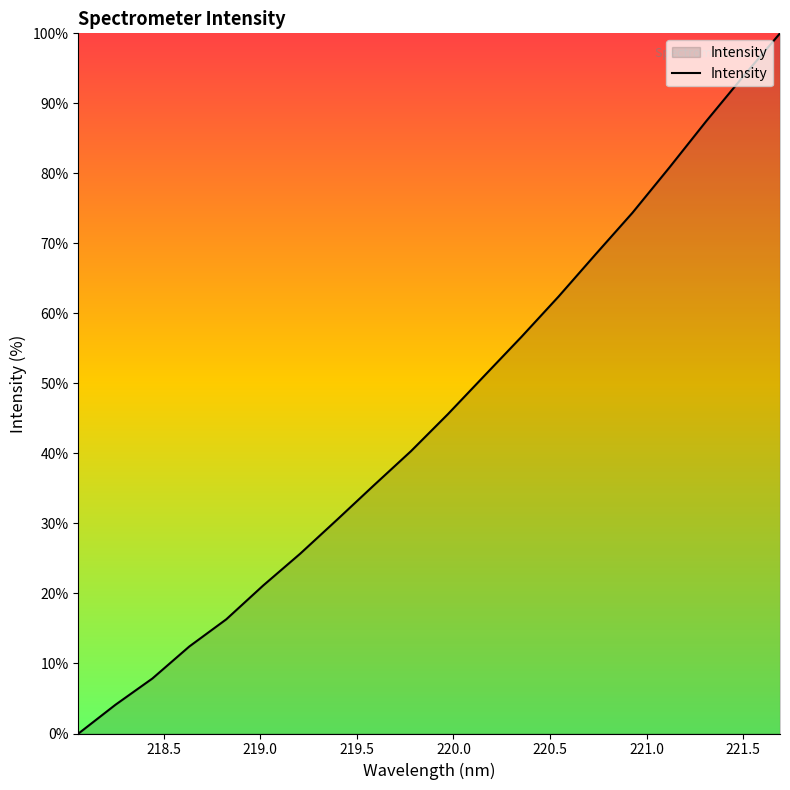

Does the chart display data point markers on the line(s)?

No